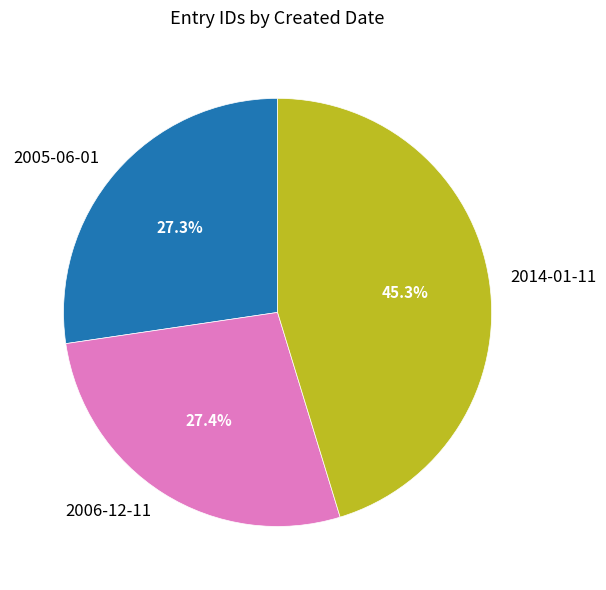

Which slice is the largest?

2014-01-11